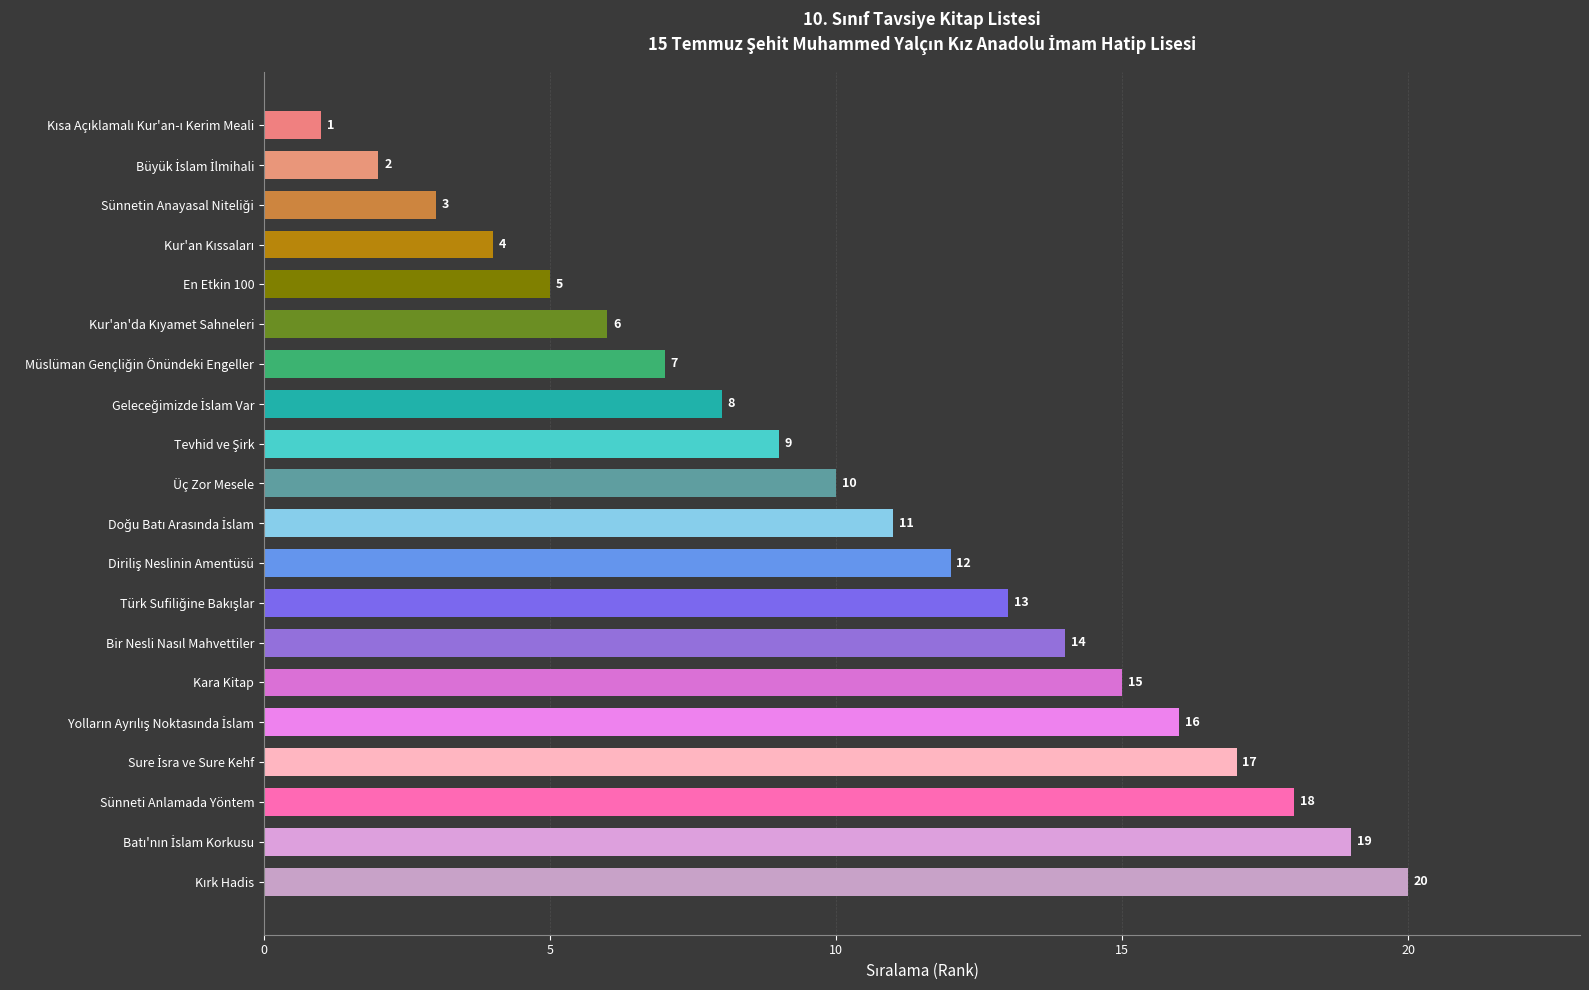

How many data points are less than 11?

10